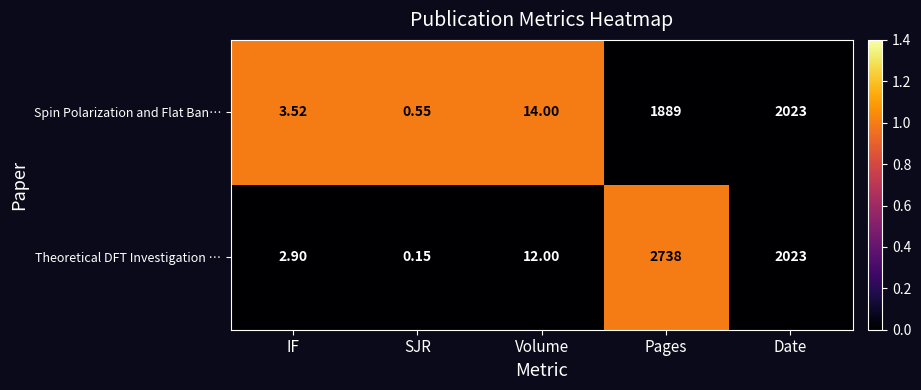

How many distinct data groups are displayed?

2